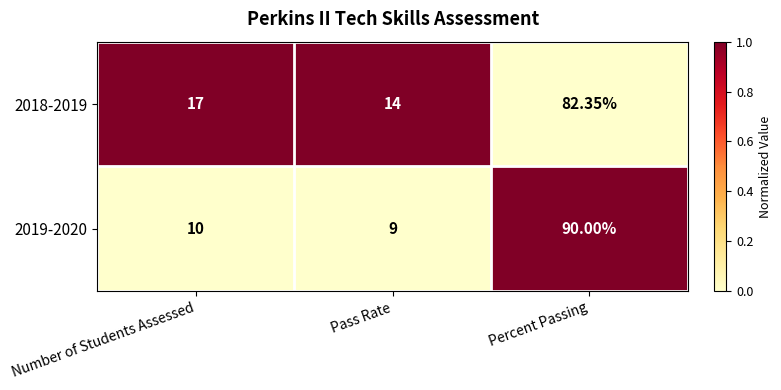

List the series in order of their peak value, highest first.

2019-2020, 2018-2019